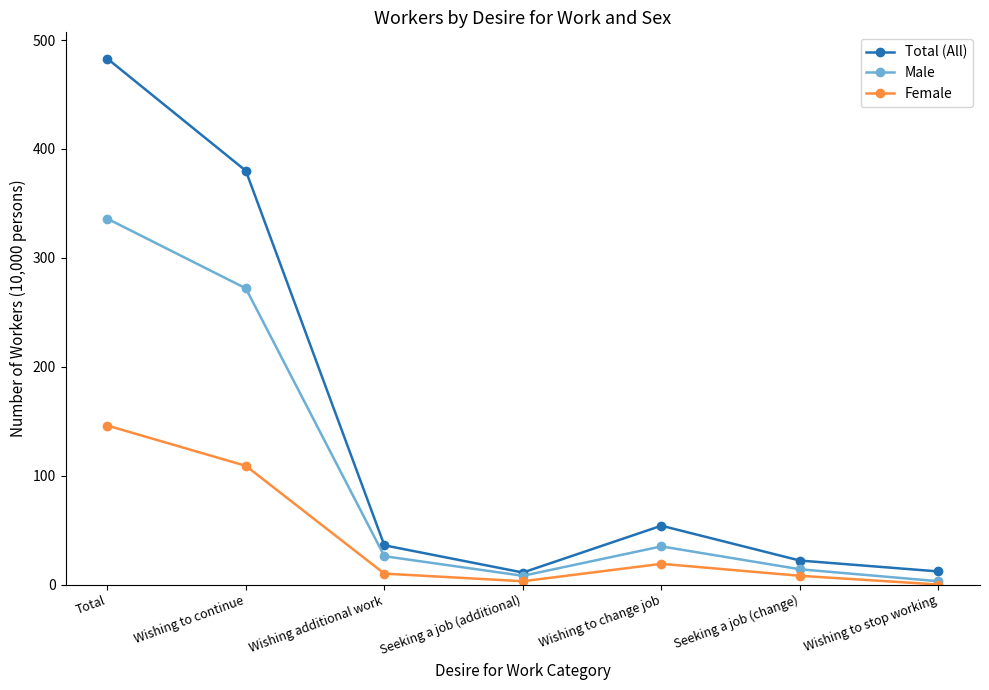

True or false: Male has a value of 272 at Wishing to continue.

True